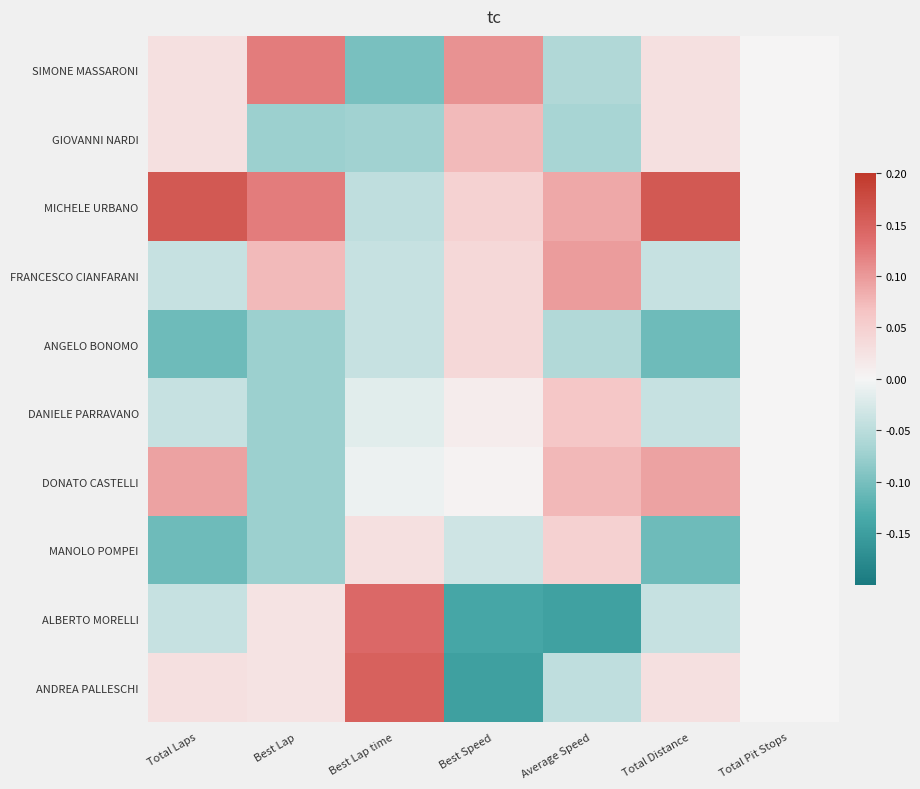

How many data points does each series have?

7